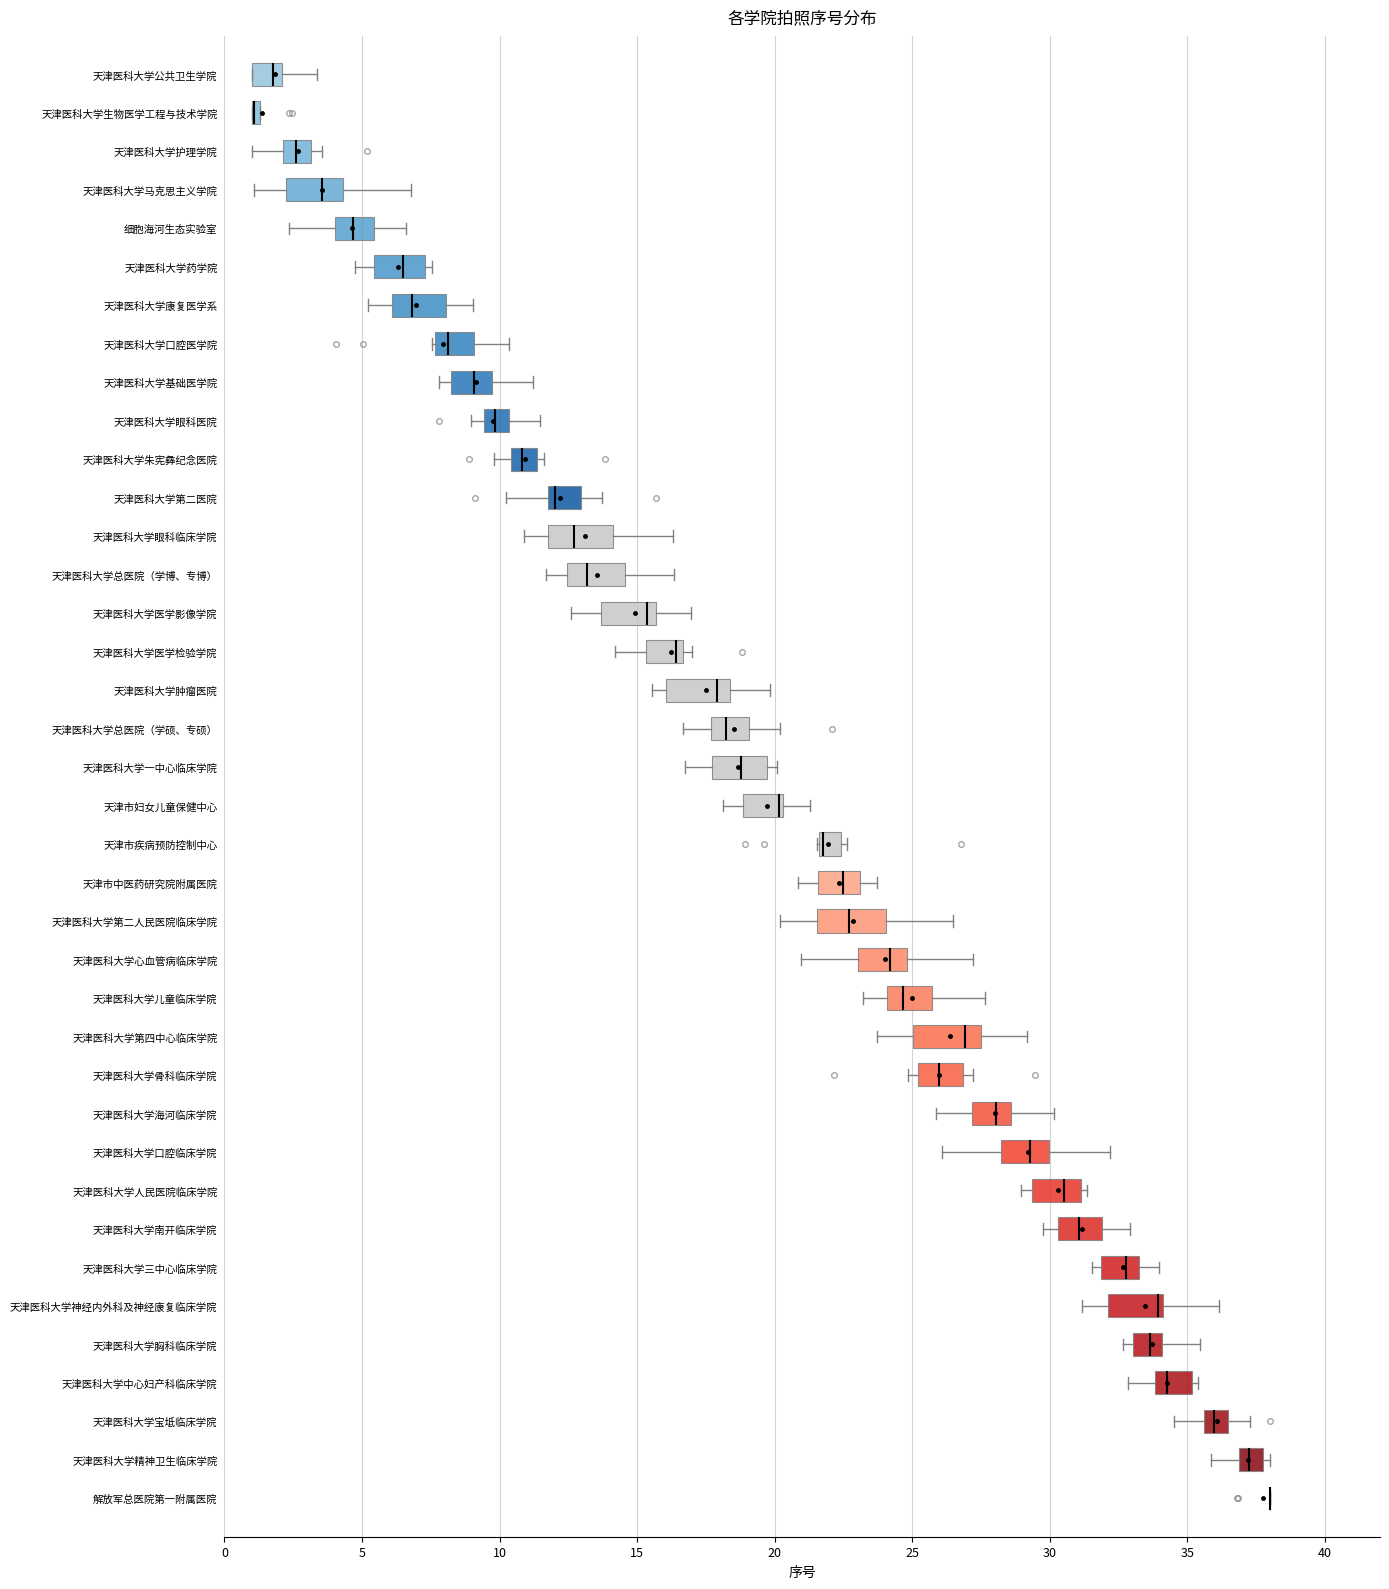

Where does the left whisker of the box for 天津医科大学南开临床学院 end on the x-axis? The values are not printed on the chart, so give them approximately, as read against the axis.

30.0